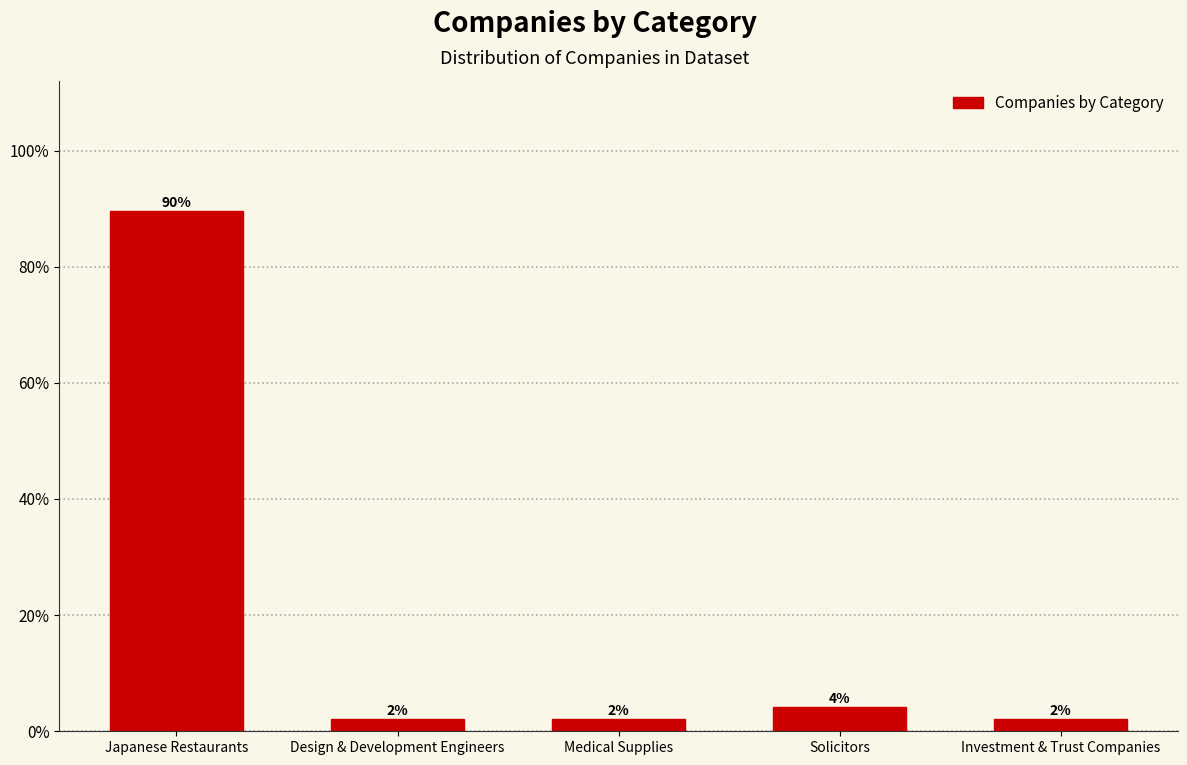

Are the bars horizontal?

No